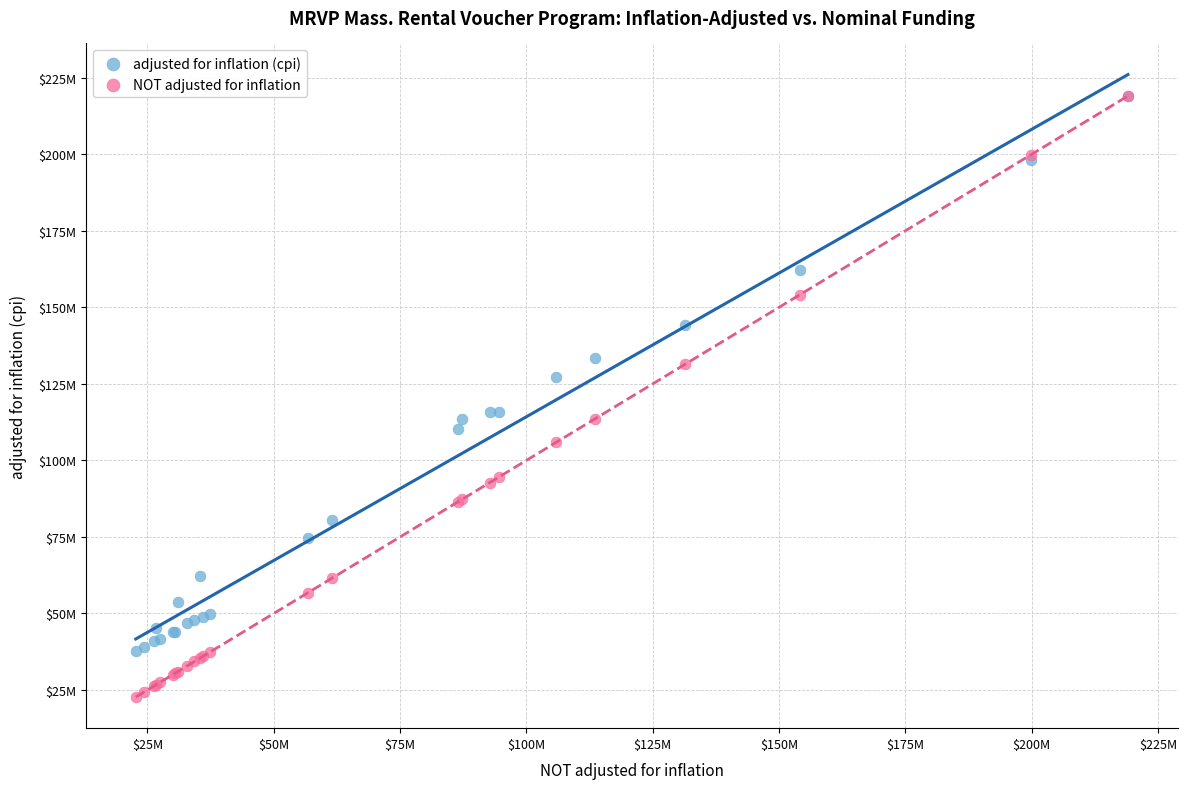

What are all the series names shown in the legend?

adjusted for inflation (cpi), NOT adjusted for inflation